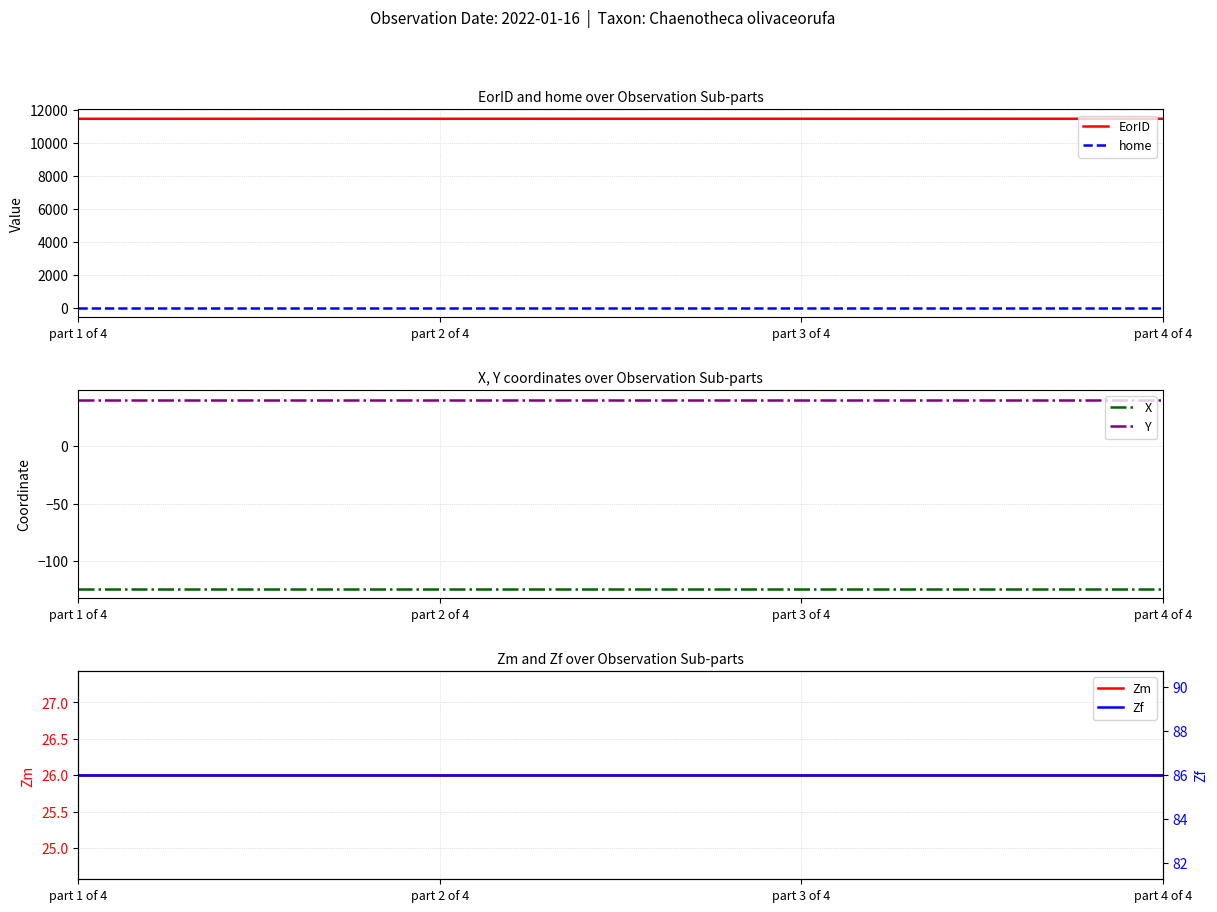

At which label is Zf closest to 86?

part 1 of 4